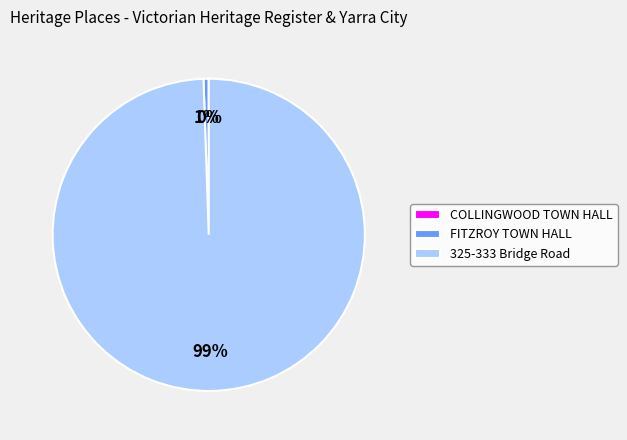

What is the largest slice in the pie chart?

325-333 Bridge Road